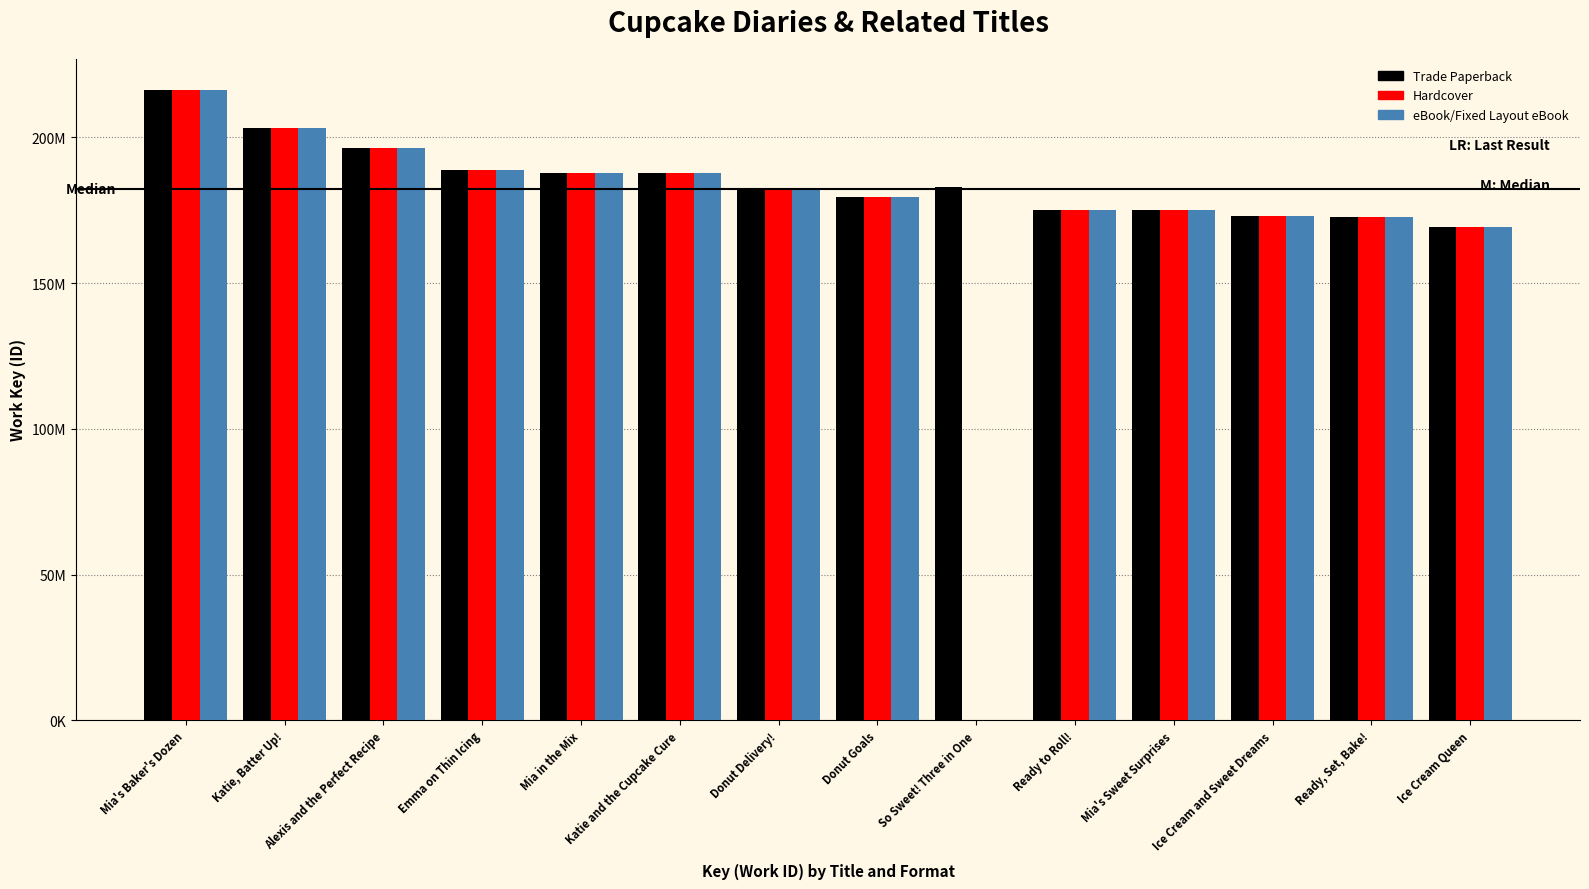

Is the value of eBook/Fixed Layout eBook at Mia's Sweet Surprises greater than the value of Trade Paperback at So Sweet! Three in One?

No